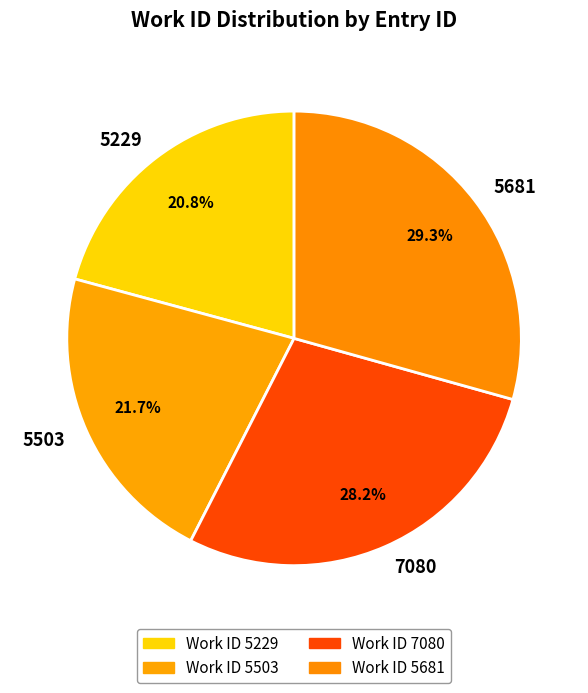

Is it true that 5503 is 22% of the pie?

True